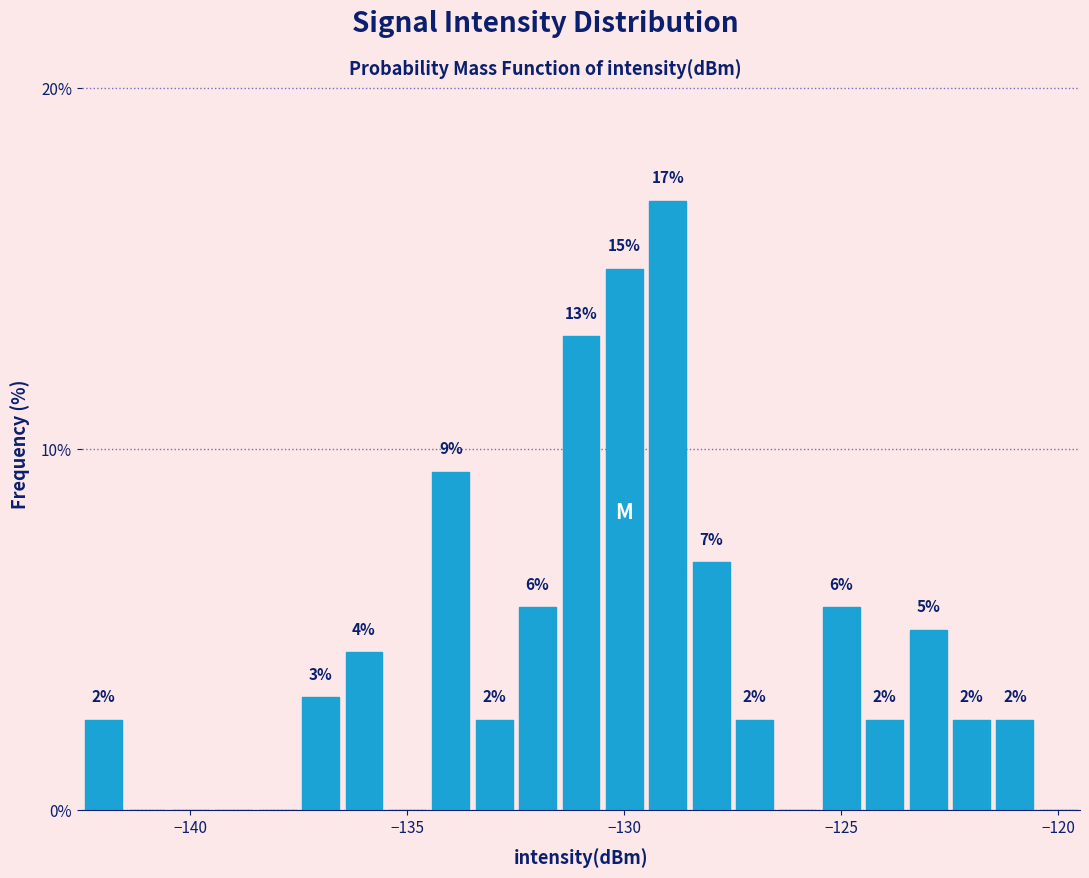

Around what value on the x-axis is the tallest bar? Give the approximate position of its centre, as read against the axis.

-129.0